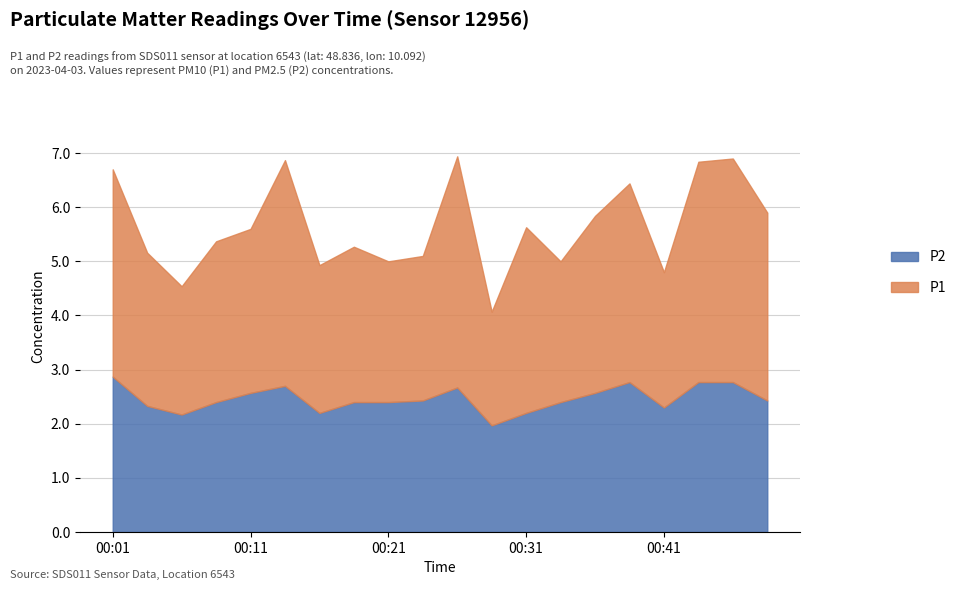

Rank the categories by P1 value from lowest to highest.

00:28, 00:06, 00:41, 00:21, 00:33, 00:23, 00:16, 00:04, 00:18, 00:08, 00:11, 00:36, 00:31, 00:48, 00:38, 00:01, 00:43, 00:46, 00:13, 00:26